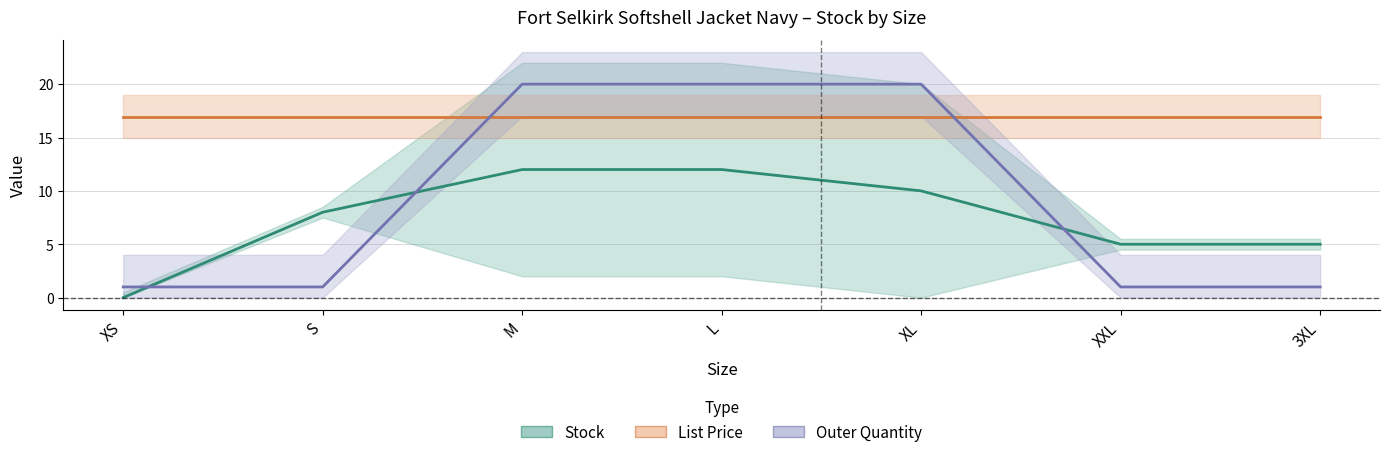

How many categories are shown in the chart?

7